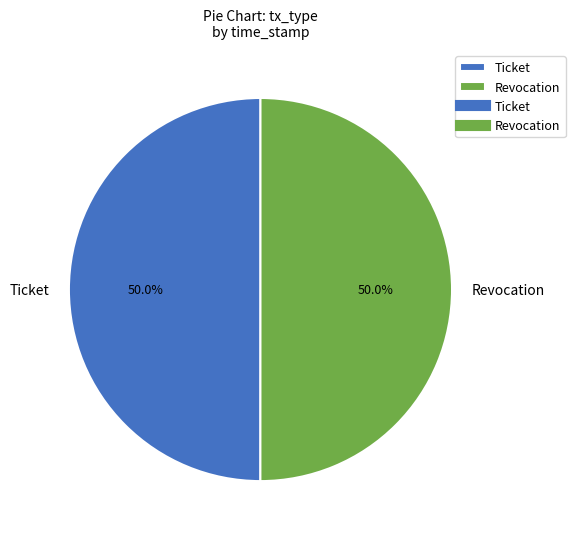

What percentage is NOT represented by Ticket?

50.0%